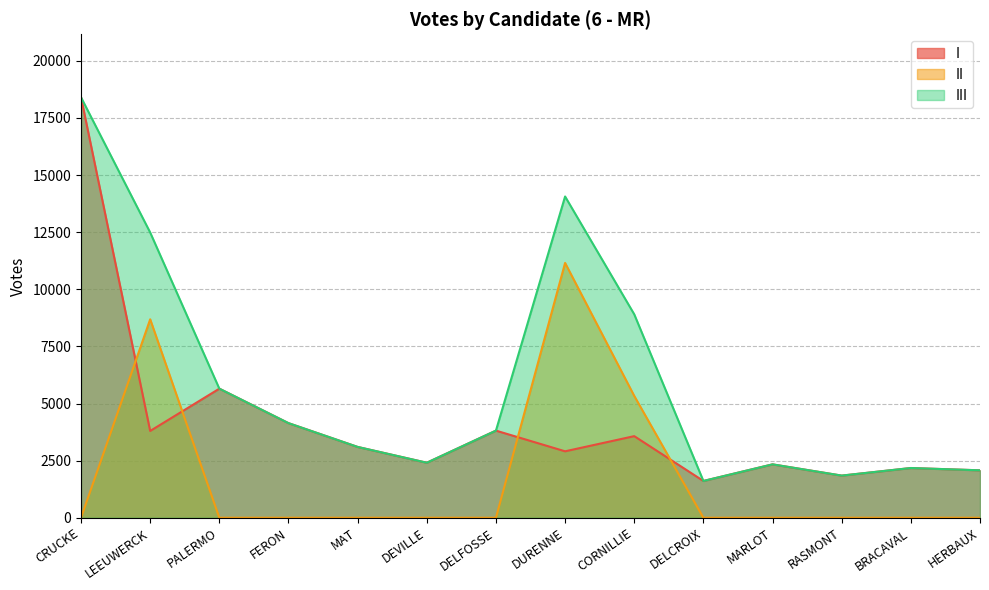

What is the sum of the I values at RASMONT and MAT?

4945